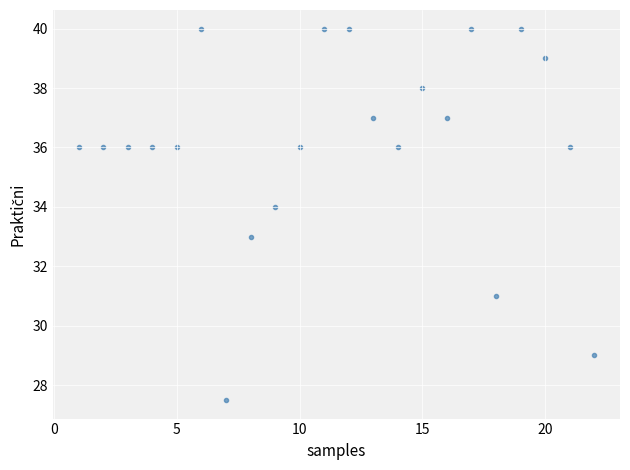

What is the range of X values (max minus min)?

21.0